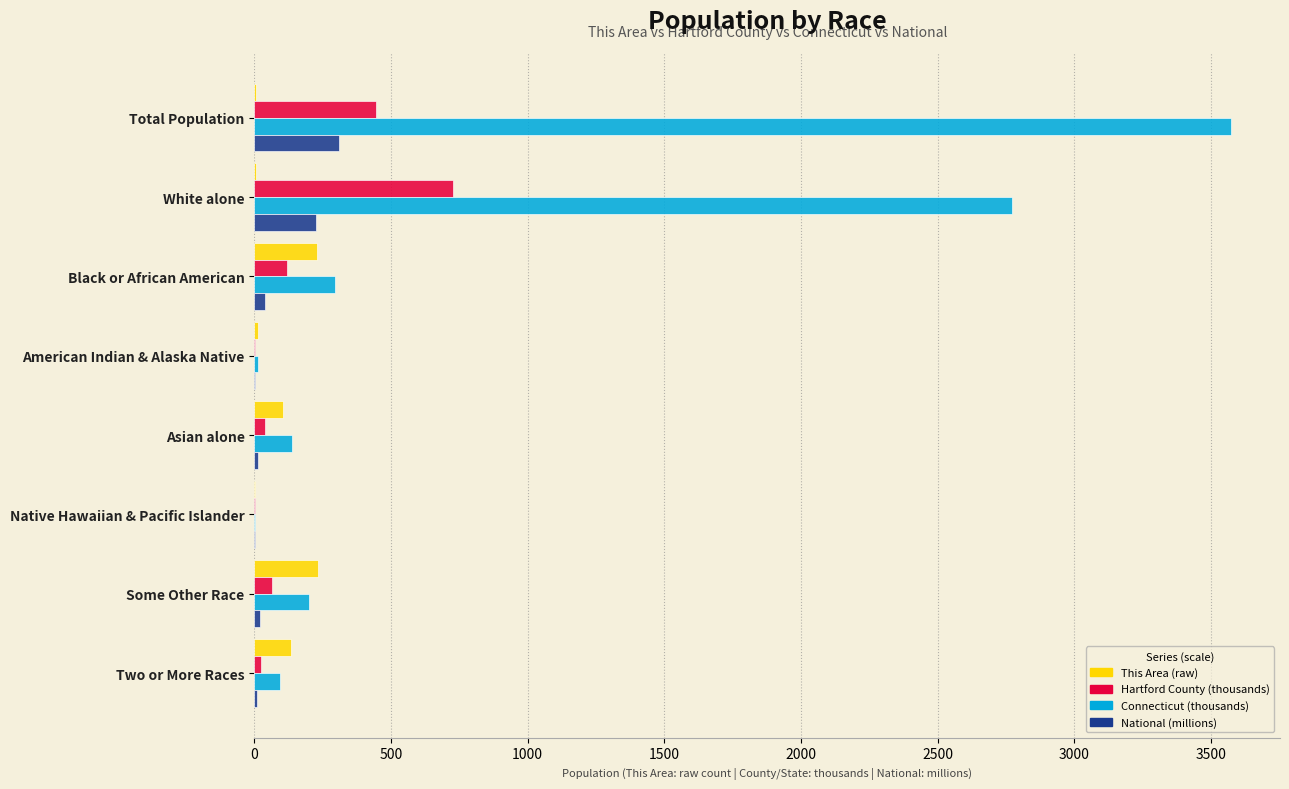

What is the greatest value displayed?

3574.1